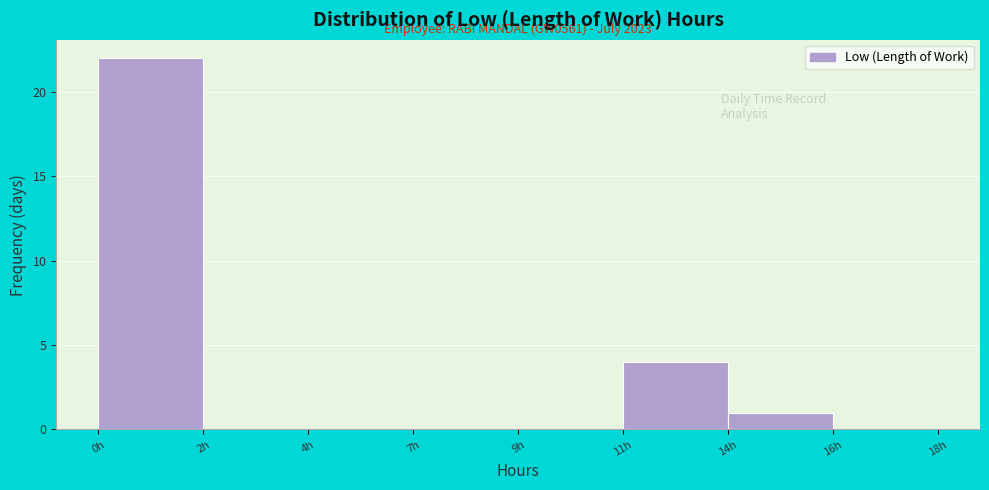

Reading left to right, list all the values displayed in this chart.

0h=22	2h=0	4h=0	7h=0	9h=0	11h=4	14h=1	16h=0